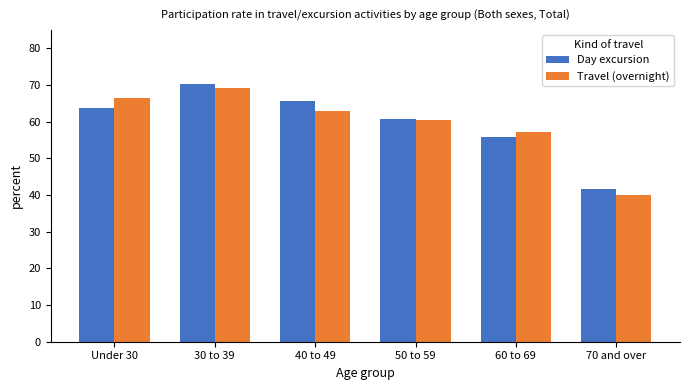

At which label is Day excursion closest to 55?

60 to 69